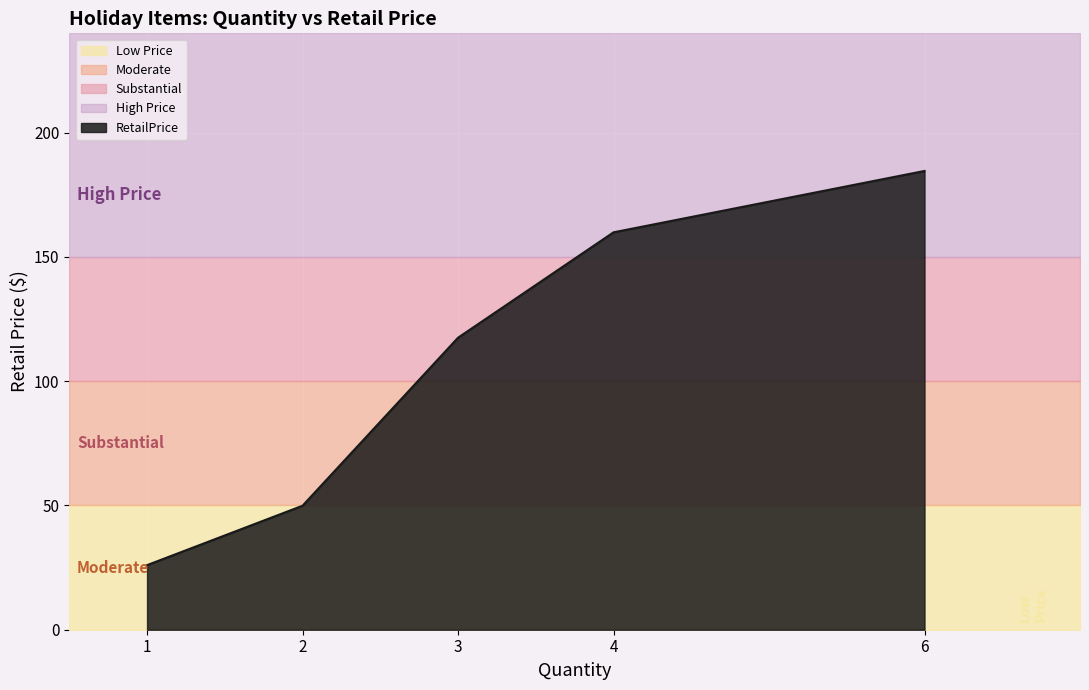

What is the change in value from 1 to 3?

+91.5